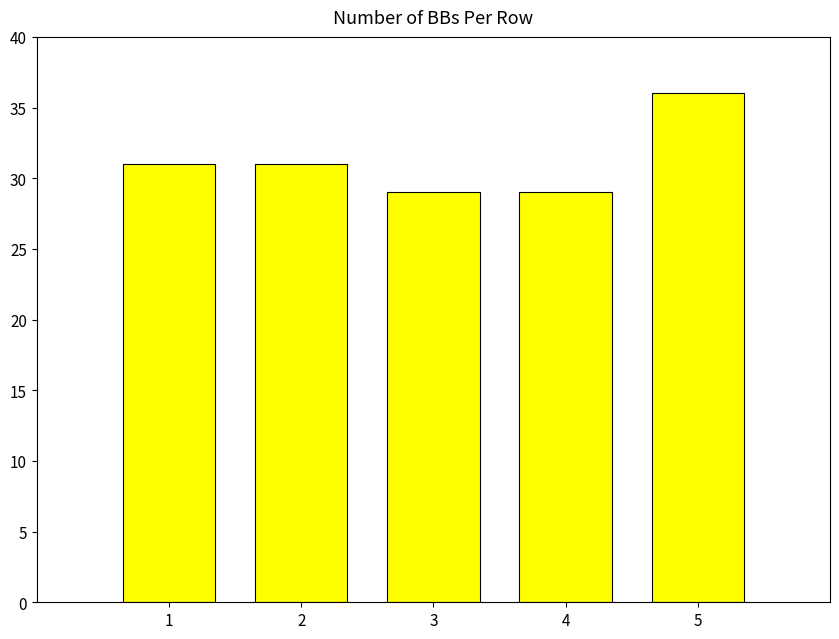

What value does the data have at 2?

31